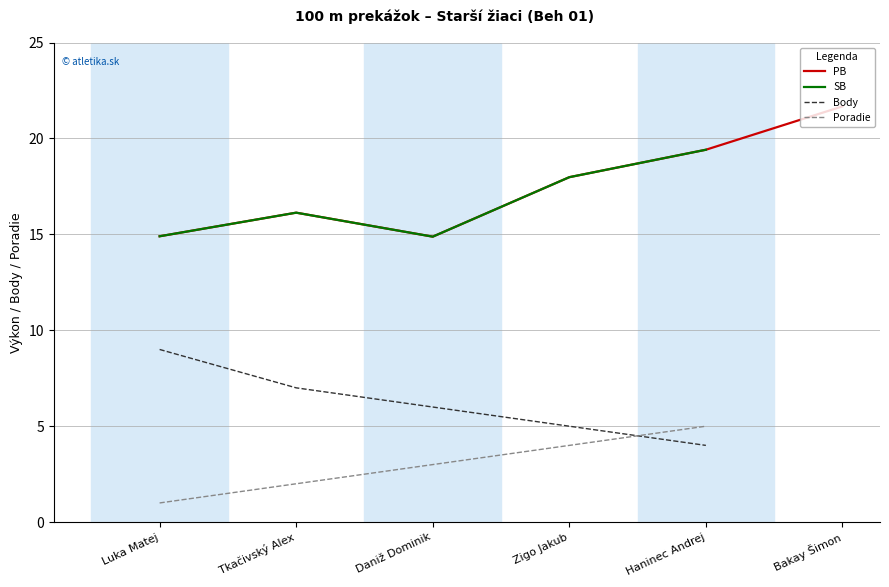

True or false: PB has a value of 14.9 at Luka Matej.

True